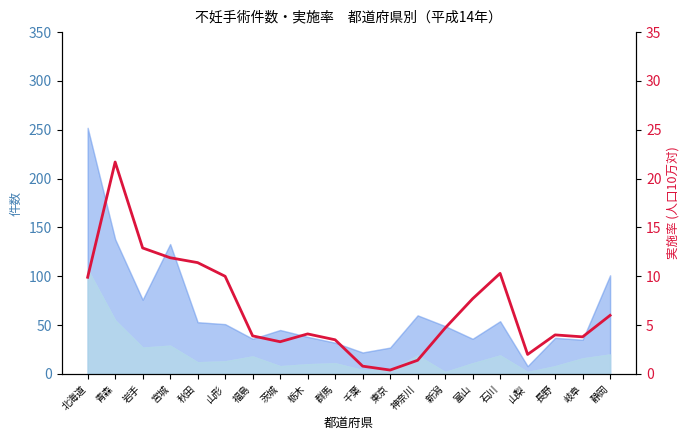

Which has a higher value, 福島 or 山形?

山形